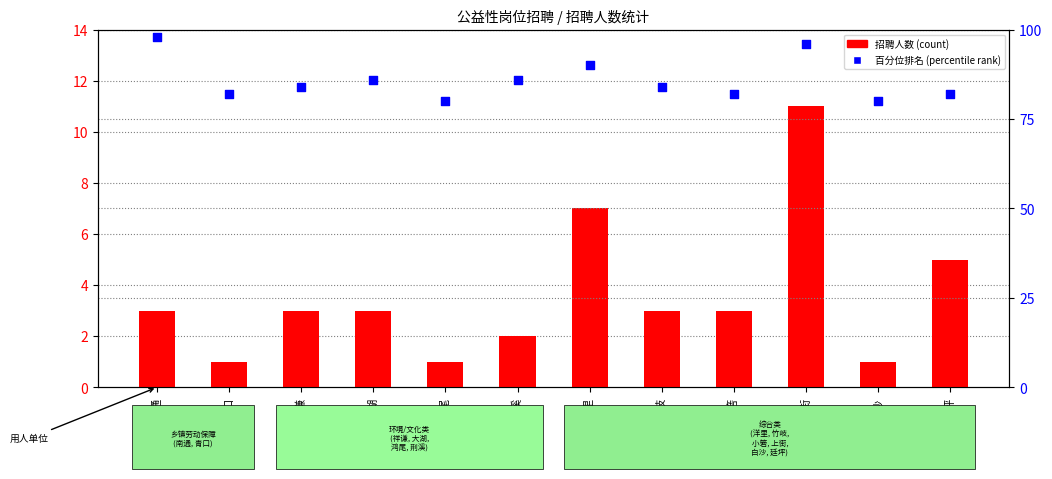

Approximately how many times larger is the value at 青口 compared to 祥谦?

0.3